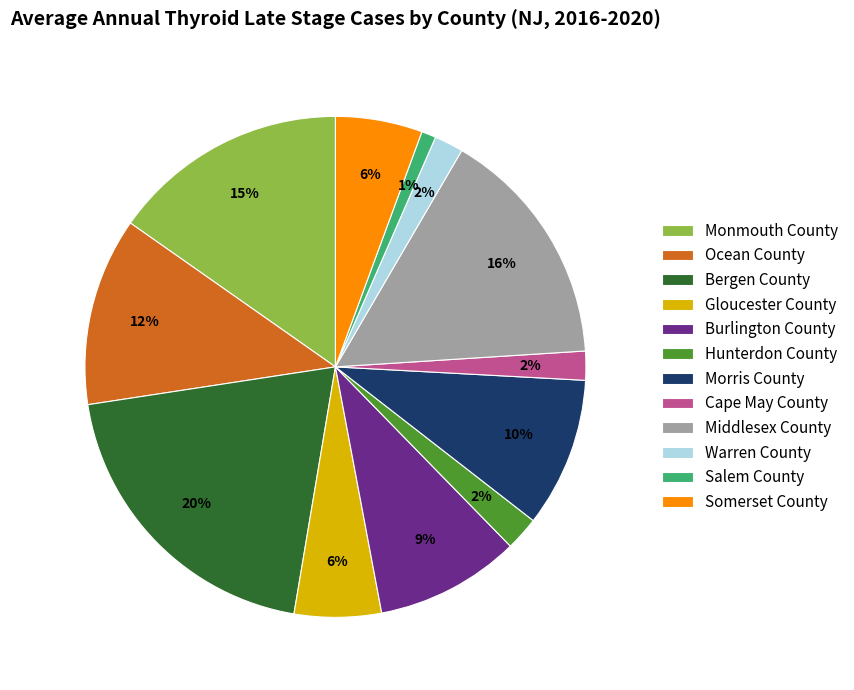

The Monmouth County slice represents 9% of the pie. True or false?

False